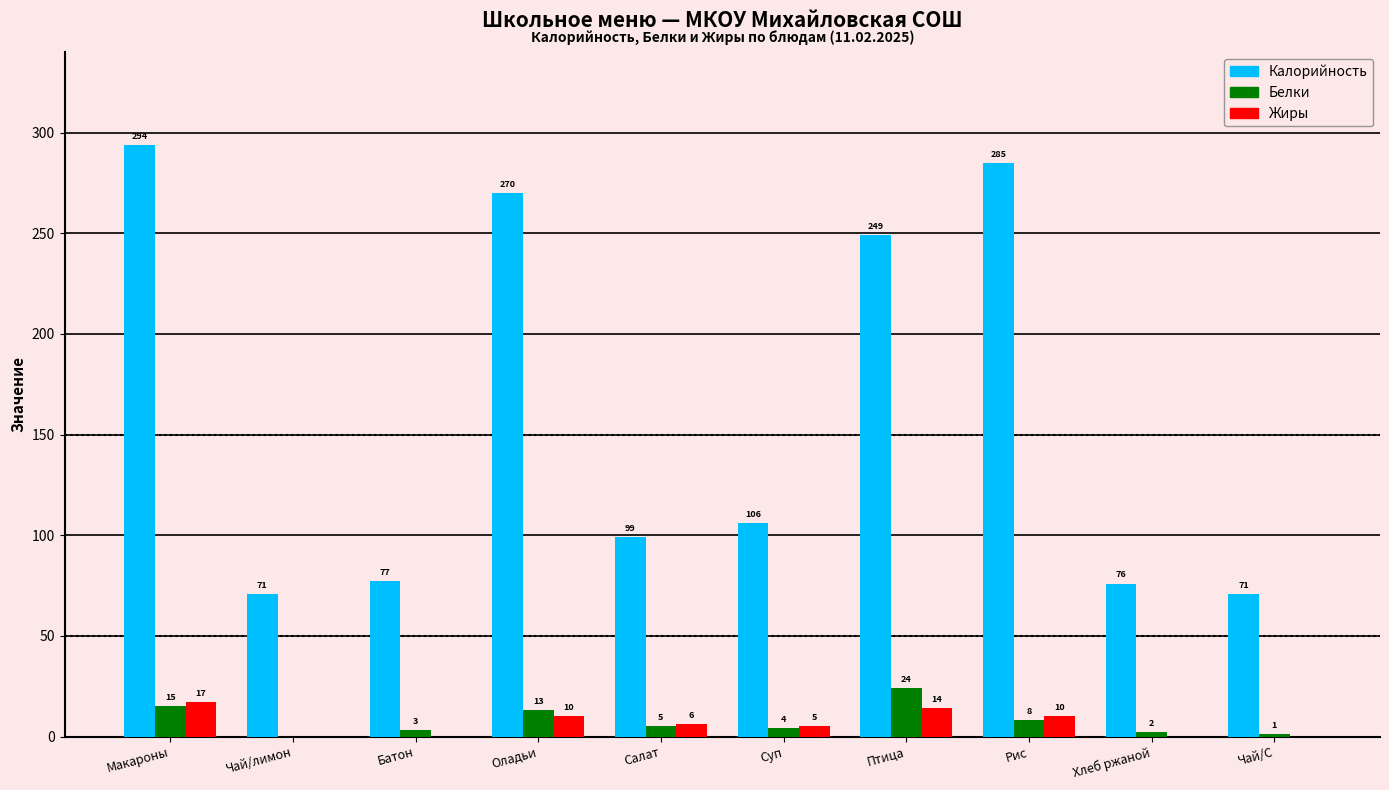

At which category is the sum across all series the highest?

Макароны